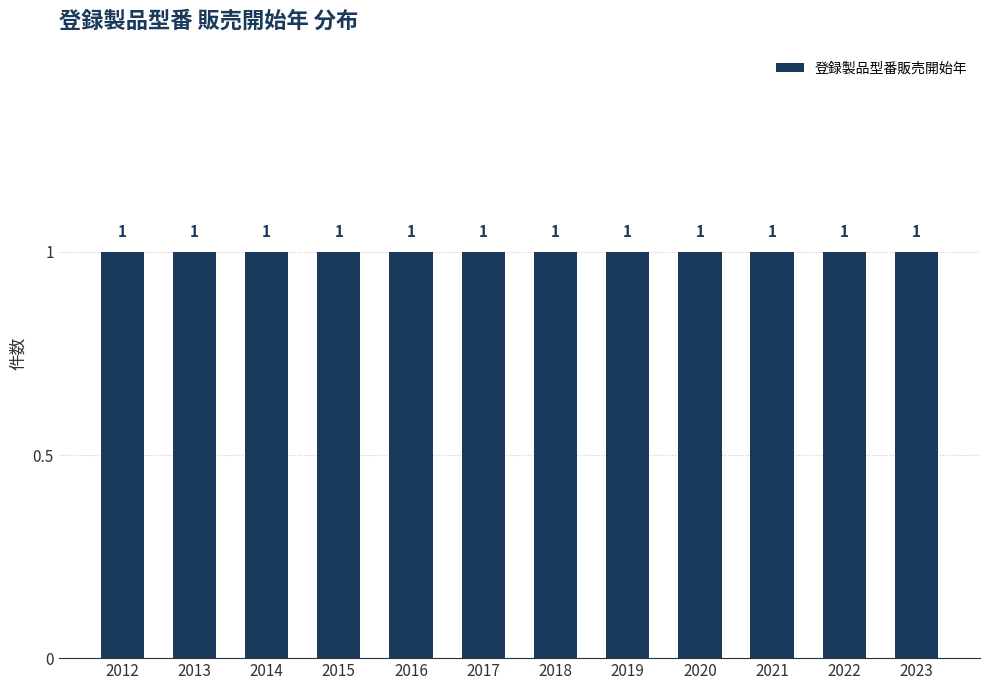

Approximately how many times larger is the value at 2020 compared to 2021?

1.0